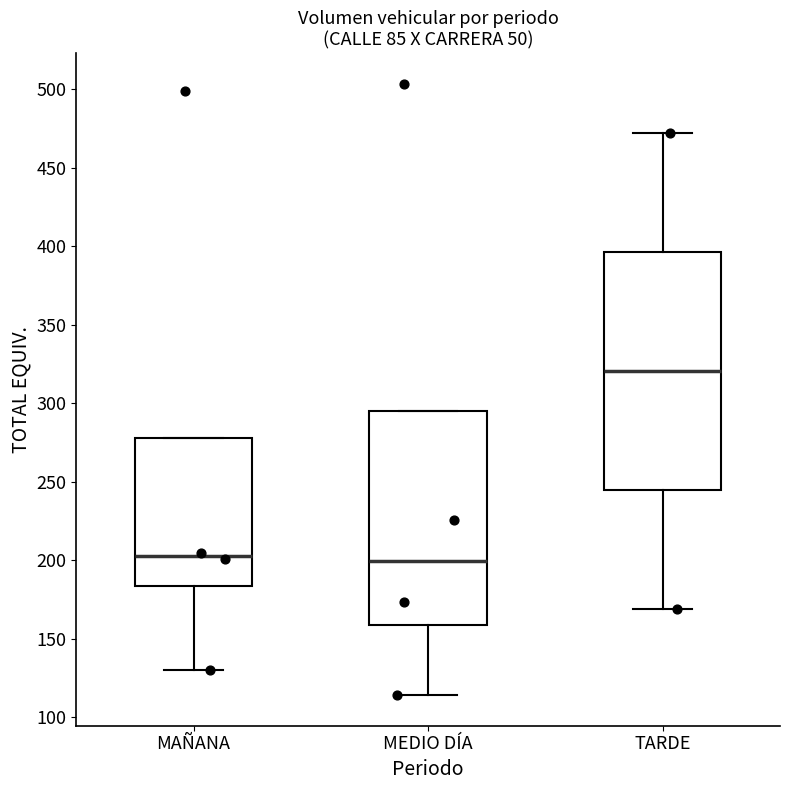

Where does the lower whisker of the box for TARDE end on the y-axis? The values are not printed on the chart, so give them approximately, as read against the axis.

170